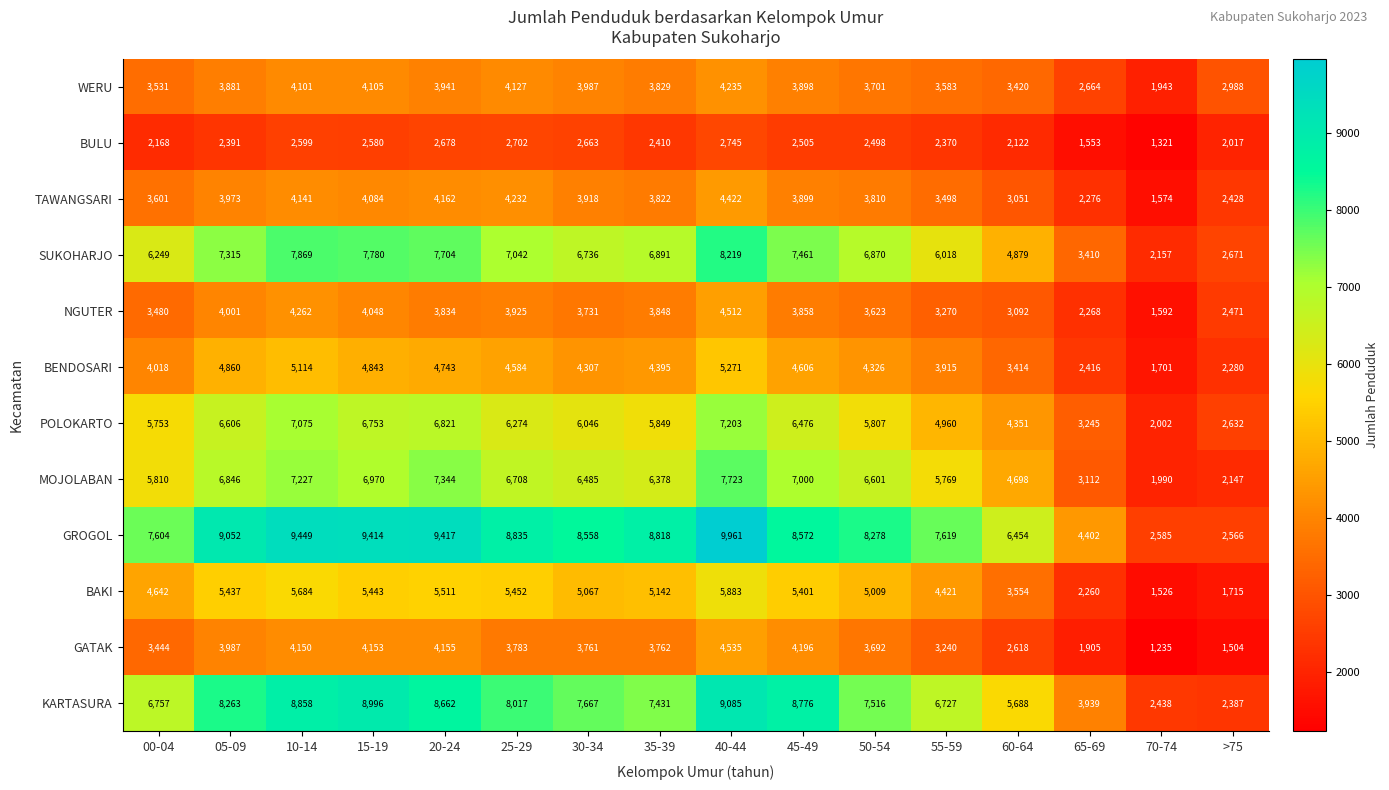

At which category is the sum across all series the highest?

40-44